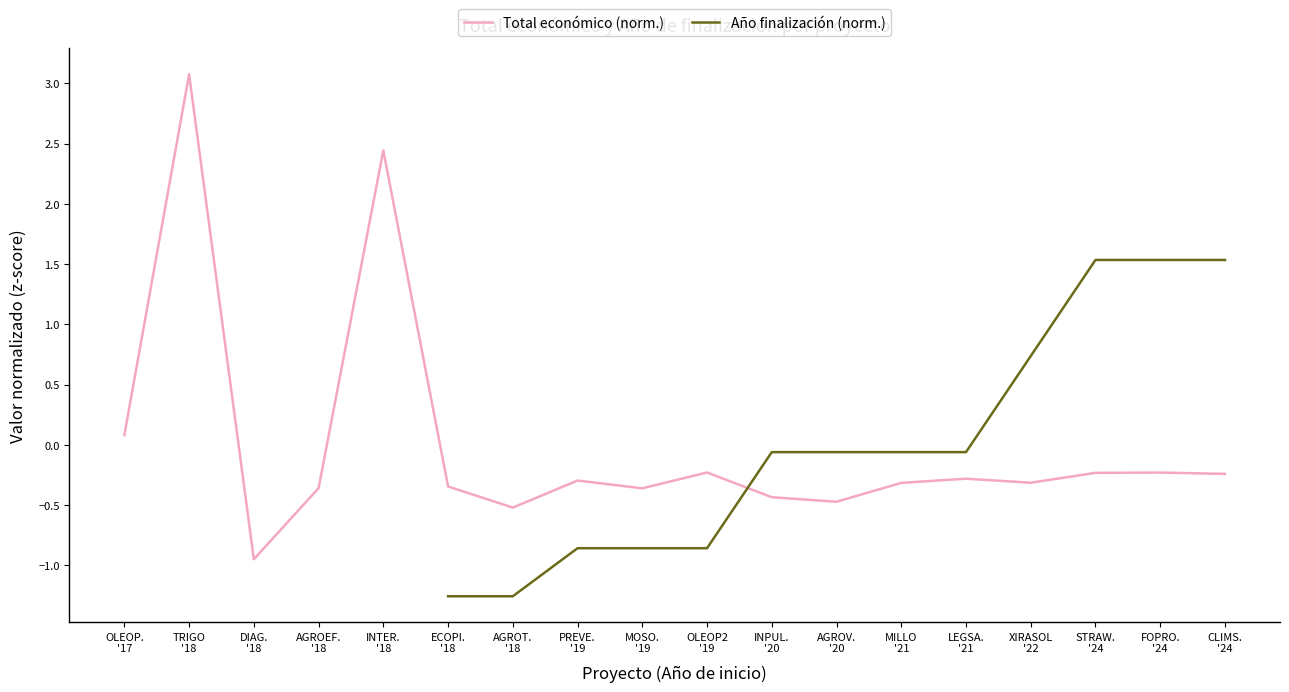

Which has a higher value, OLEOP2
'19 or STRAW.
'24?

OLEOP2
'19